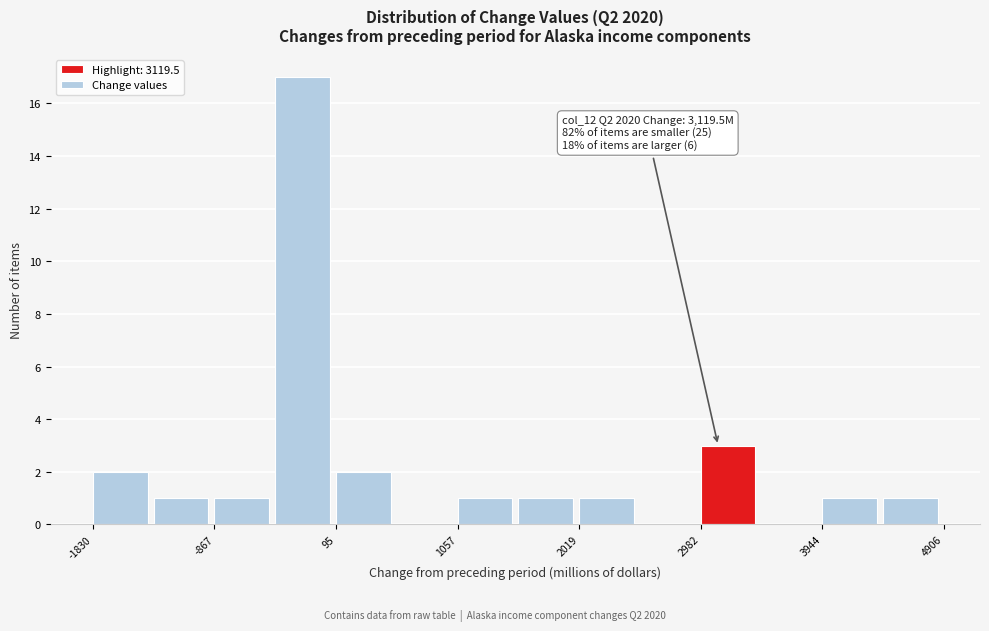

Which range on the x-axis has the tallest bar?

-400 to 100